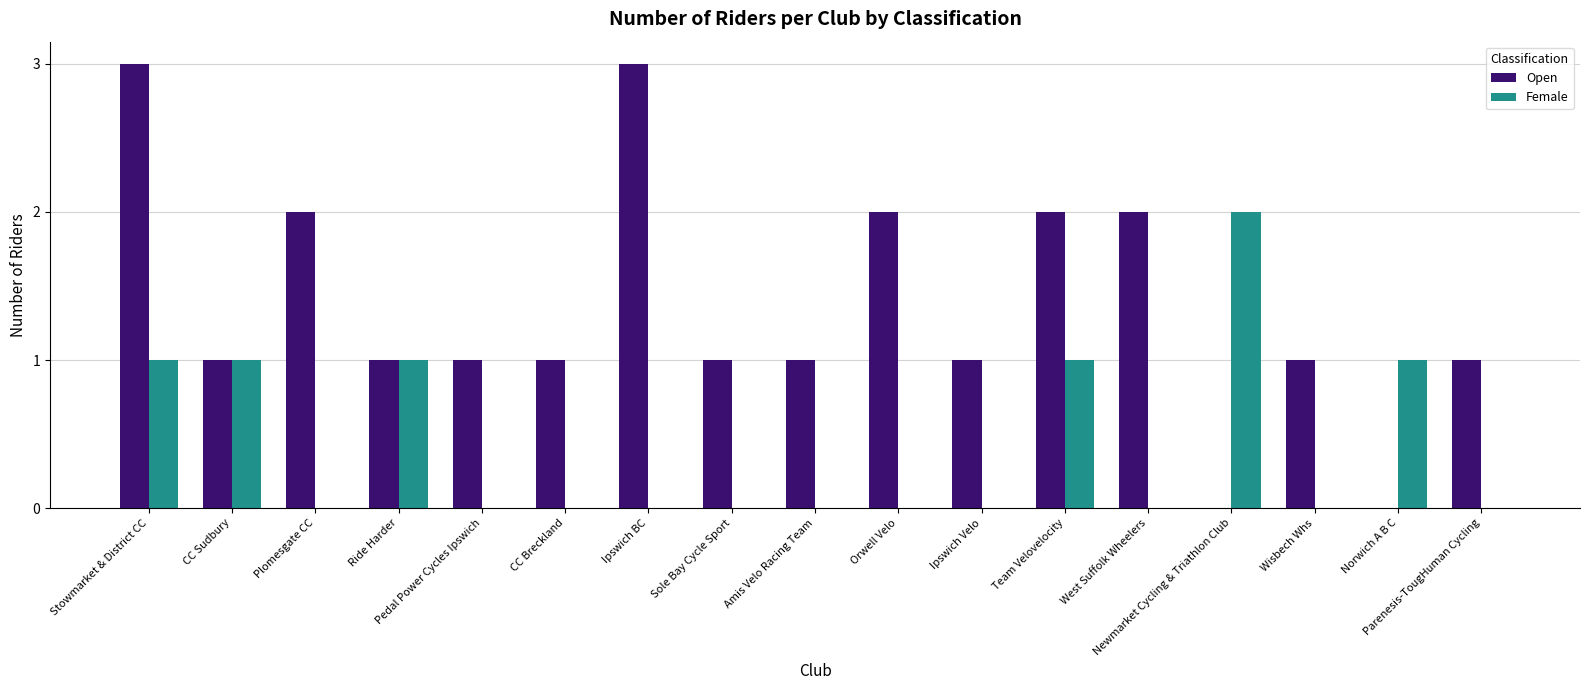

Between CC Sudbury and Sole Bay Cycle Sport, which series saw the biggest shift?

Female